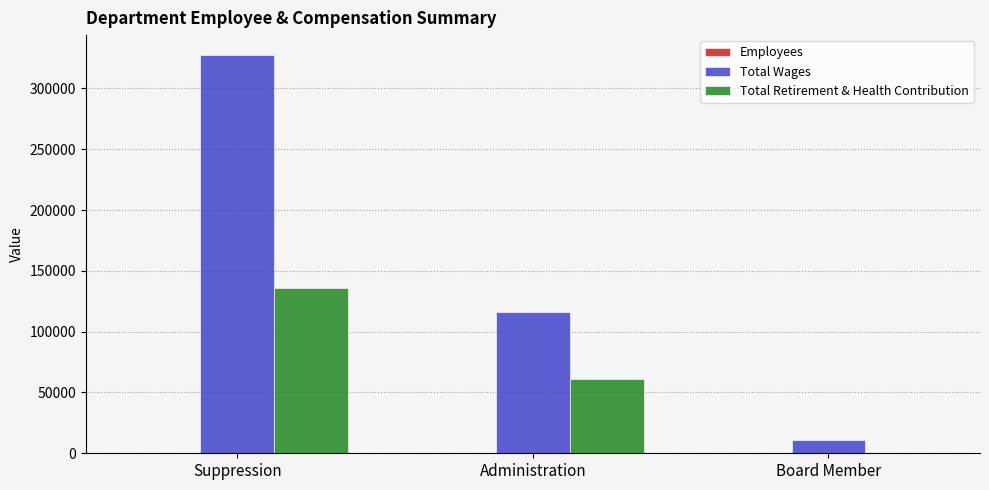

The Total Wages series shows 528919 at Suppression. True or false?

False